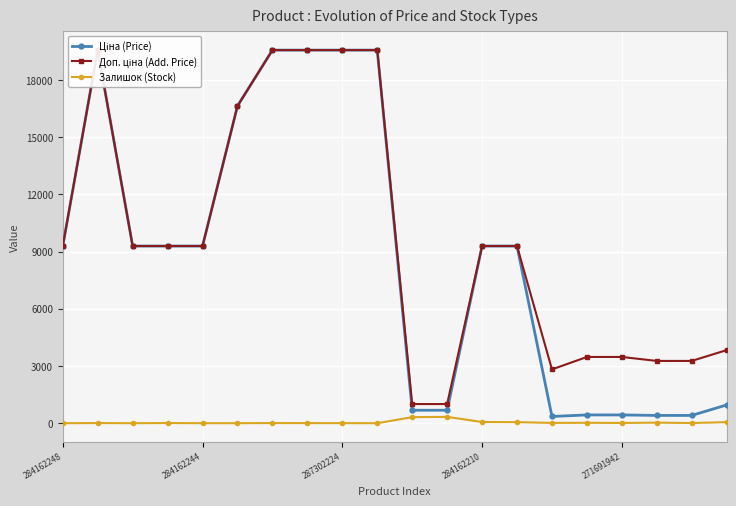

Which series has the widest spread of values?

Ціна (Price)